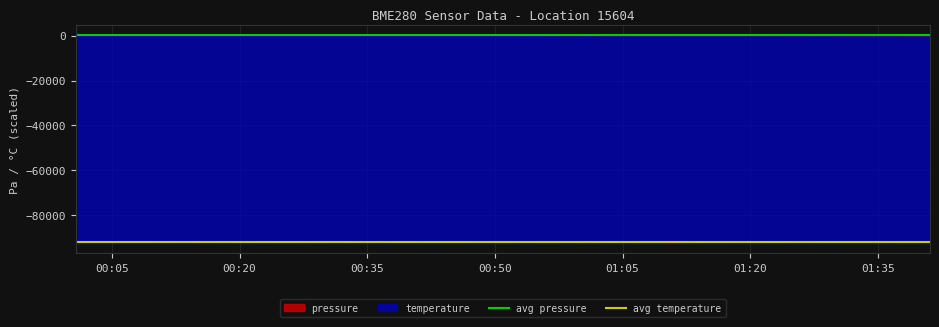

True or false: pressure and temperature intersect in this chart.

False